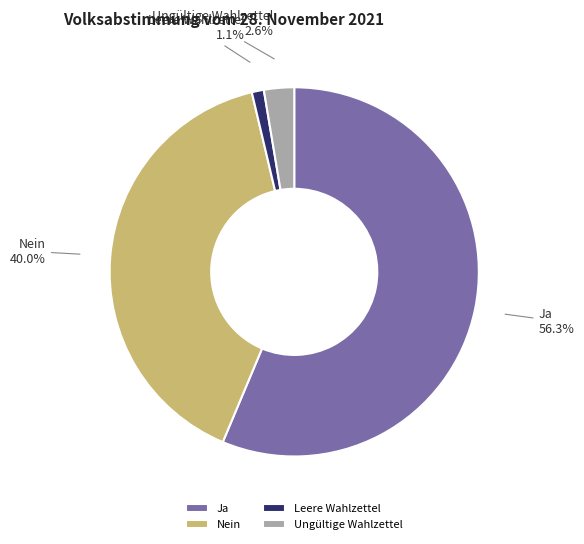

Is there any slice that represents more than half of the pie?

Yes